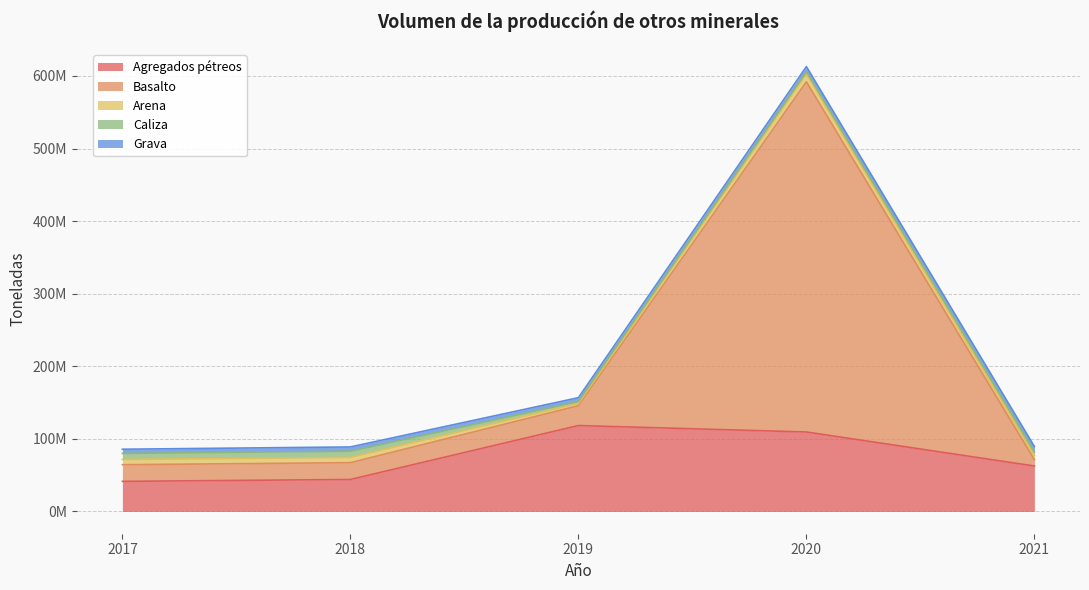

What is the average value of the Caliza series?

5482944